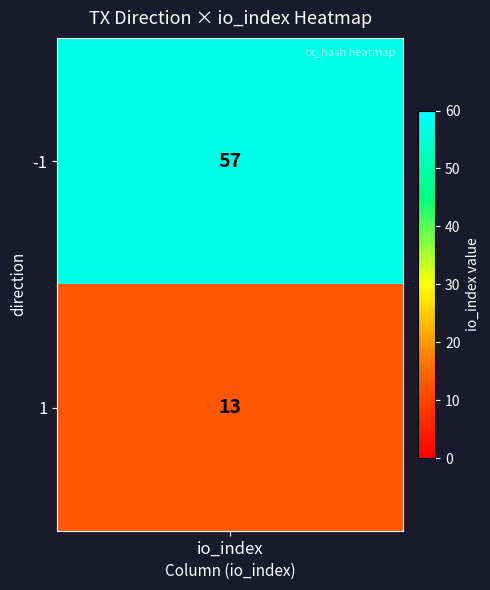

Is it true that the value at 1 is 13?

True